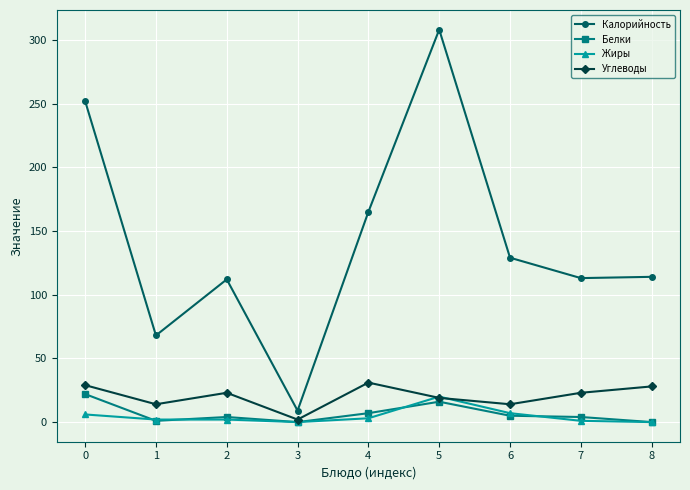

What is the difference between the maximum and minimum values in the Жиры series?

20